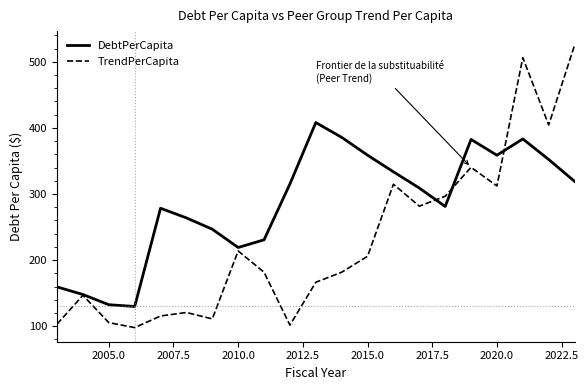

Which series has the largest range (max minus min)?

TrendPerCapita